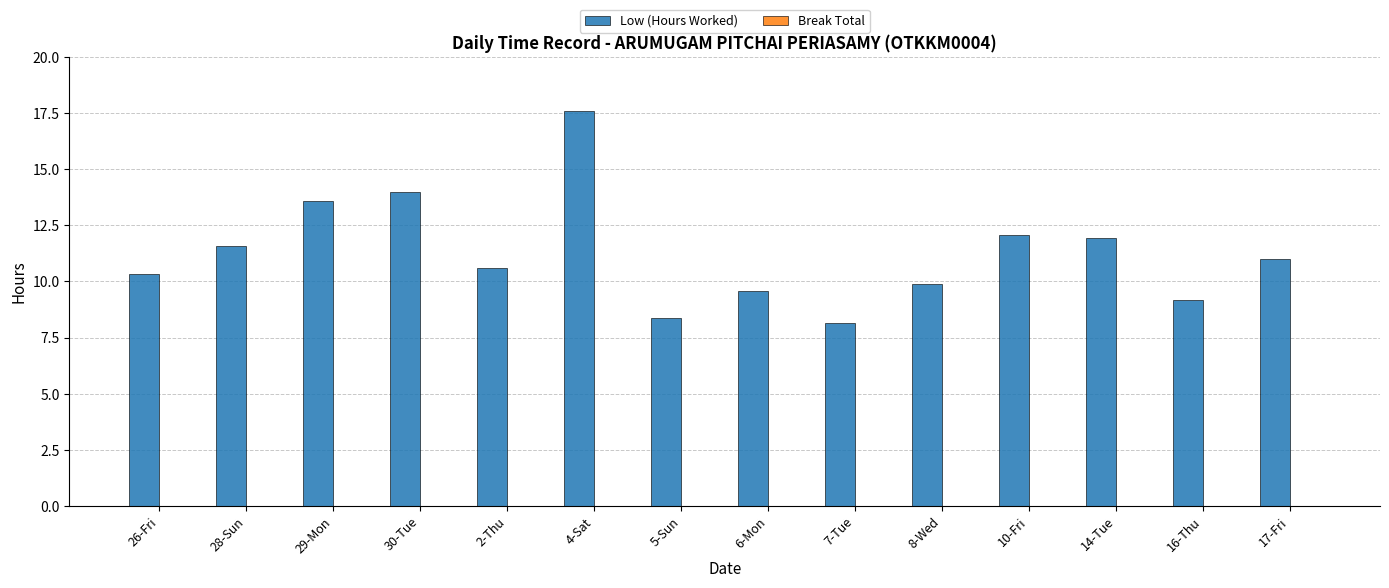

Approximately how many times larger is the value at 6-Mon compared to 8-Wed?

1.0